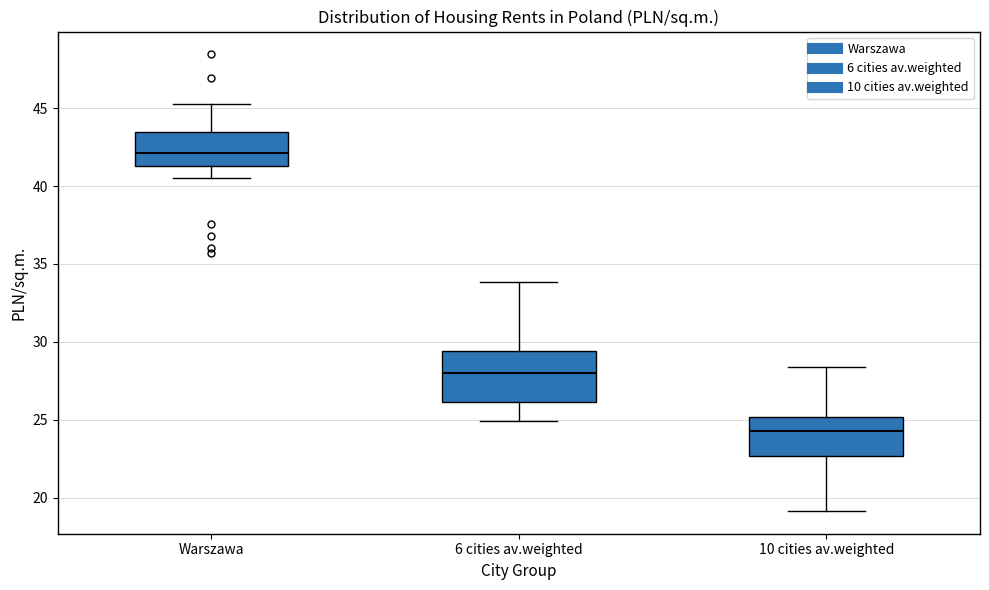

Which box is the tallest, from its lower edge to its upper edge?

6 cities av.weighted